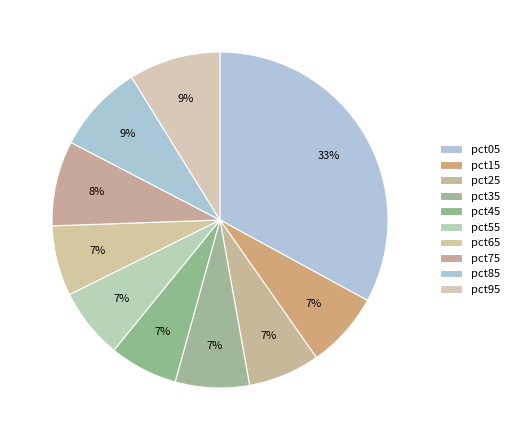

To the nearest percent, what is the difference between the largest and smallest slice percentages?

26%